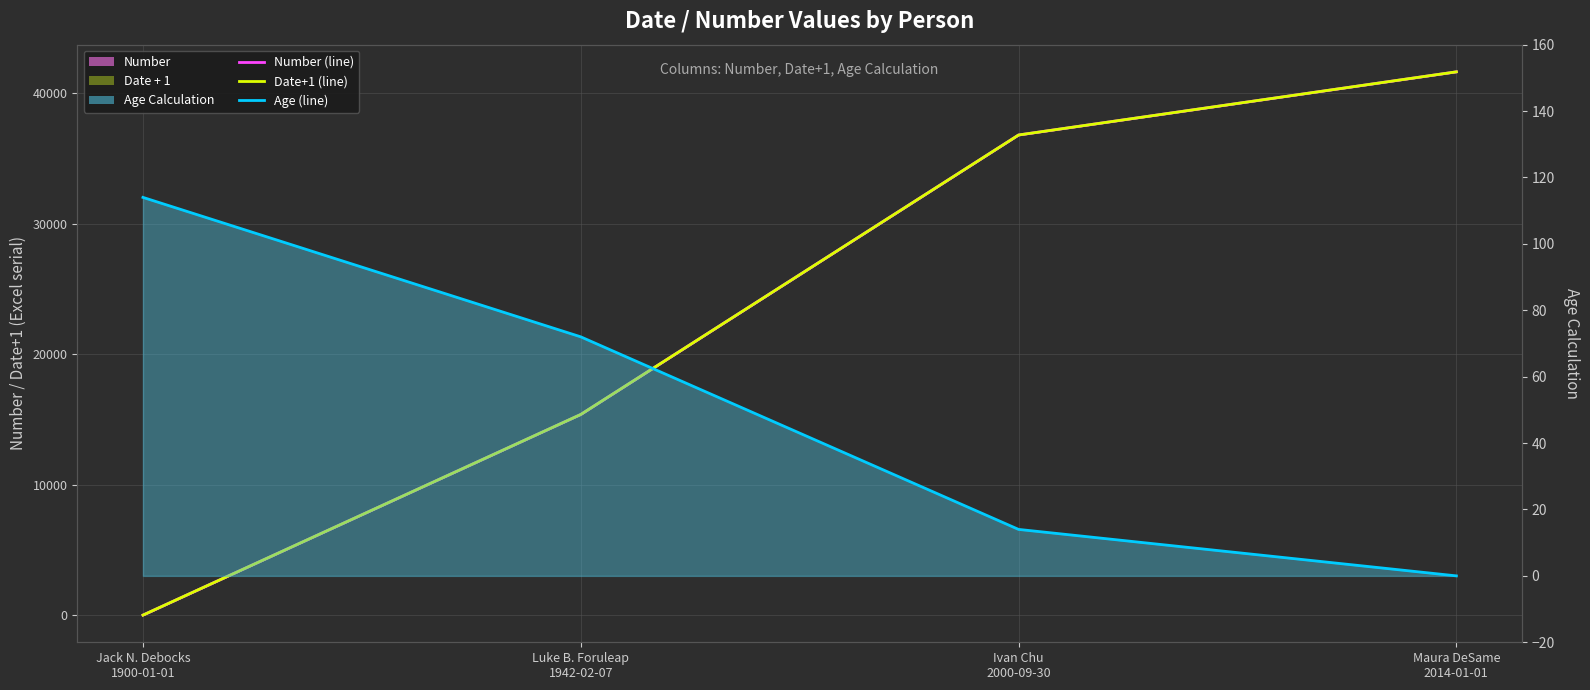

Reading left to right, extract all data points from this chart.

Number: 1.0	15379.2	36799.5	41640.8
Date + 1: 2.0	15380.2	36800.5	41641.8
Age Calculation: 114.0	72.0	14.0	0.0